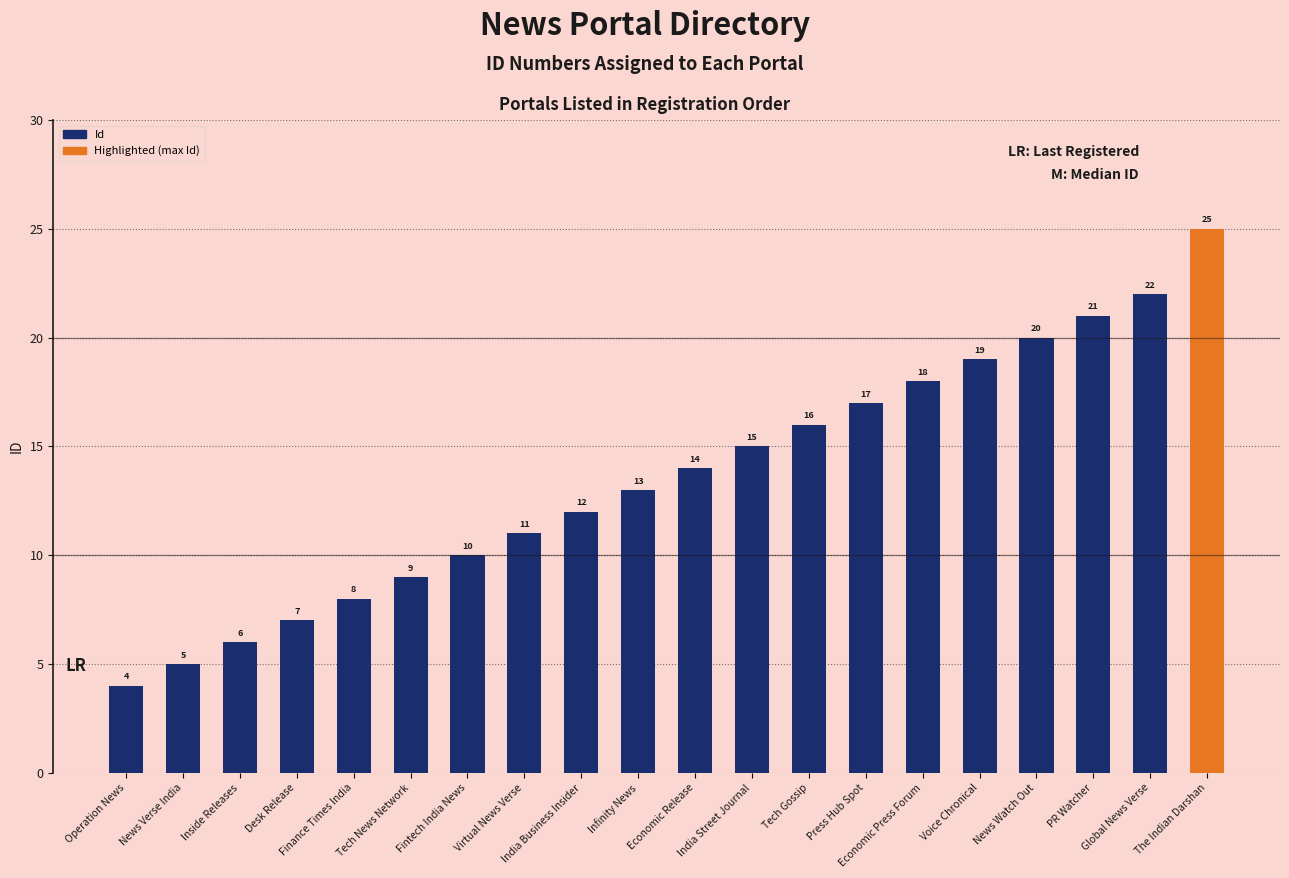

Are the bars grouped side by side (vs. stacked)?

No